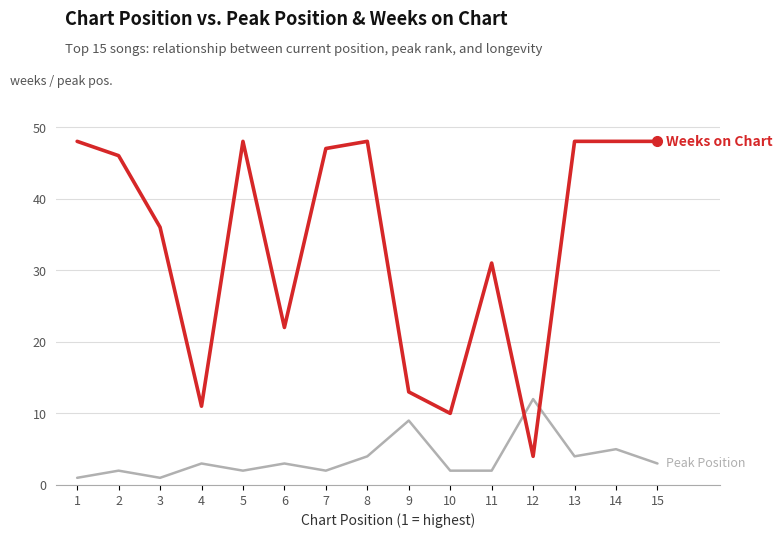

What is the total value across all series at 10?

12